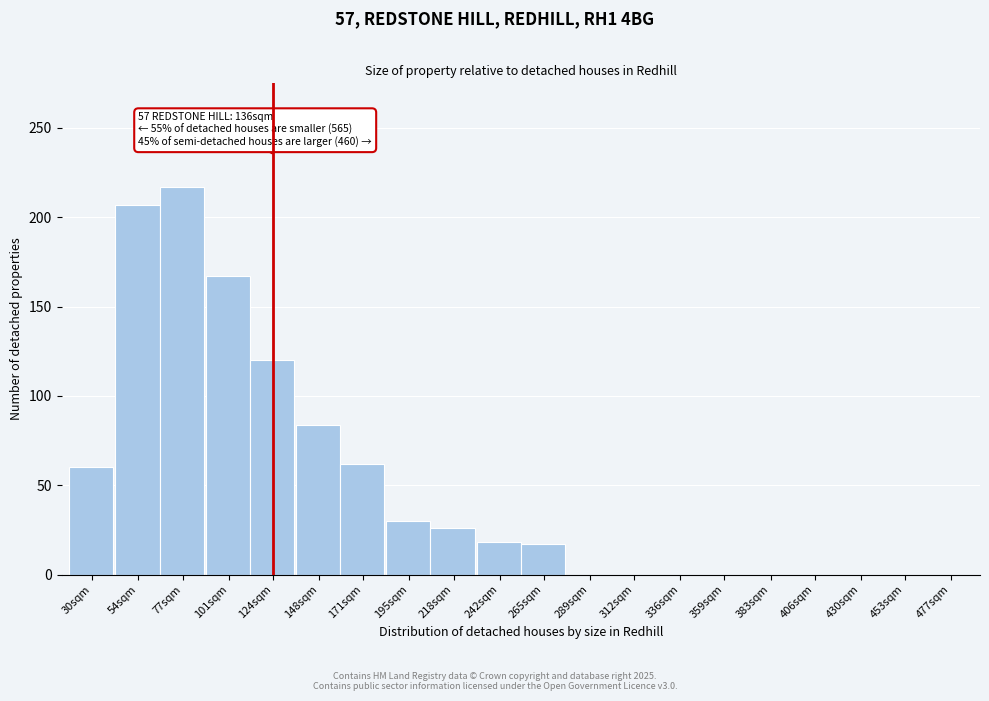

Where is the data nearest to the value 108?

124sqm